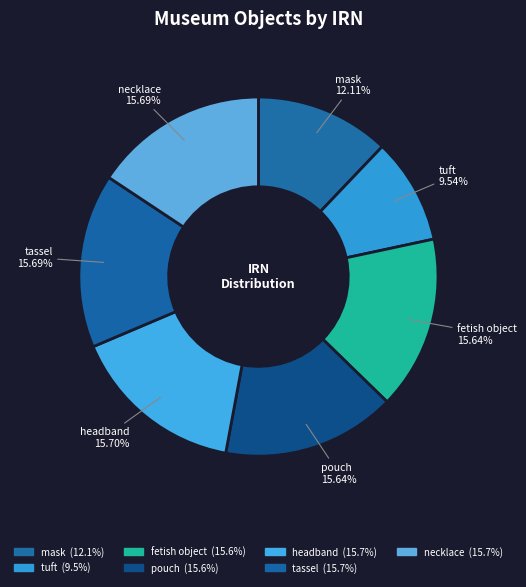

Does tassel represent more than half of the total?

No